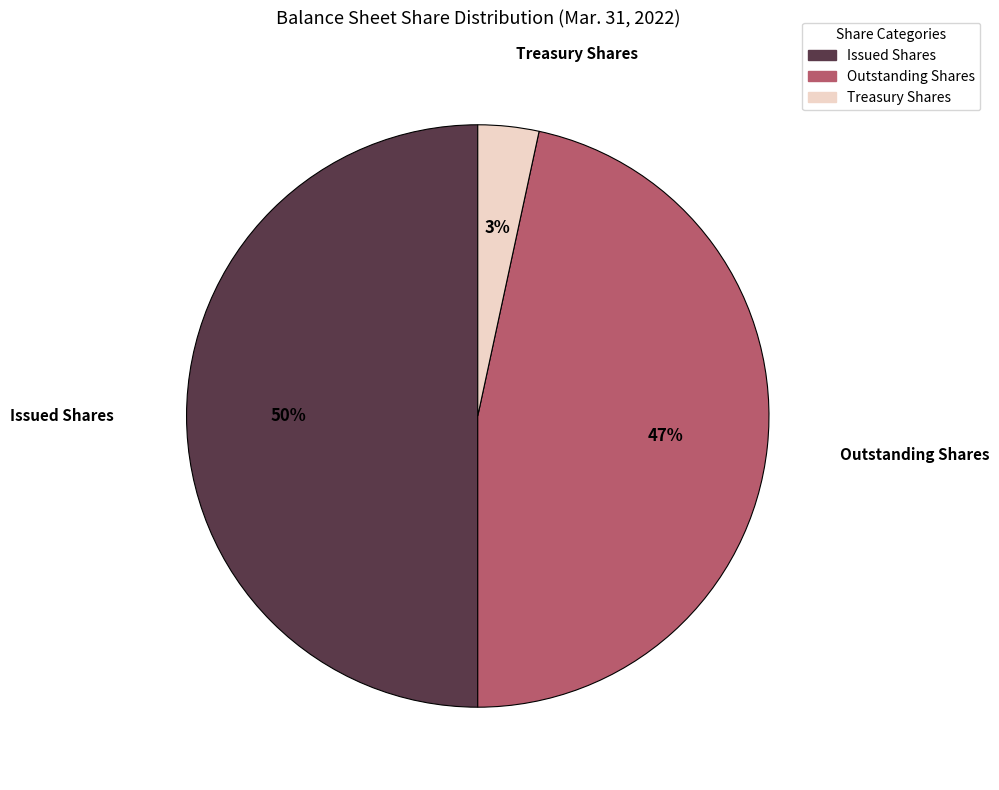

To the nearest percent, what is the average slice percentage?

33%